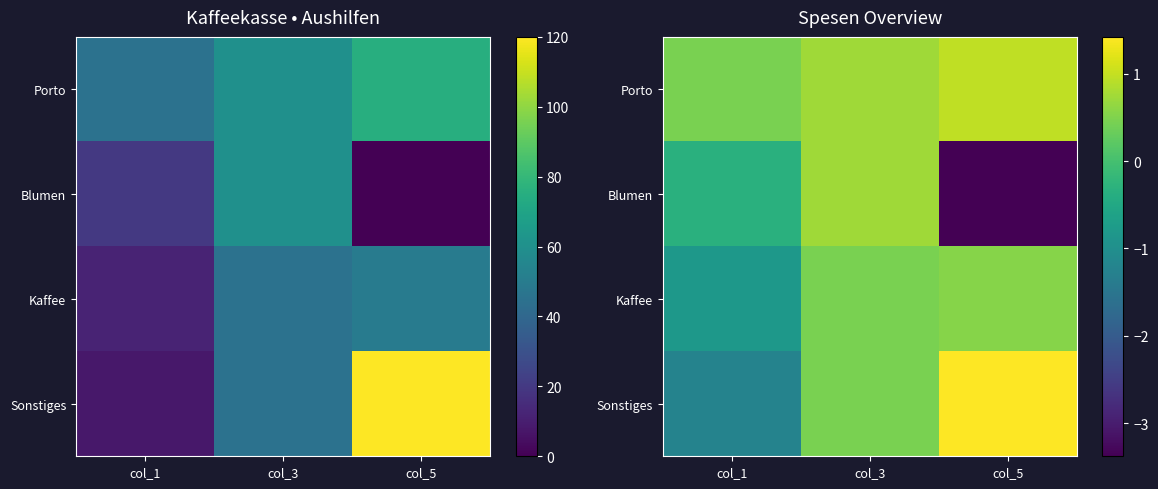

What is the minimum value for Blumen?

-3.4